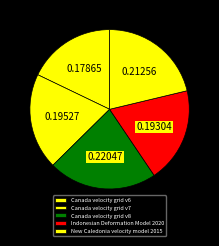

Count the number of slices in the pie.

5